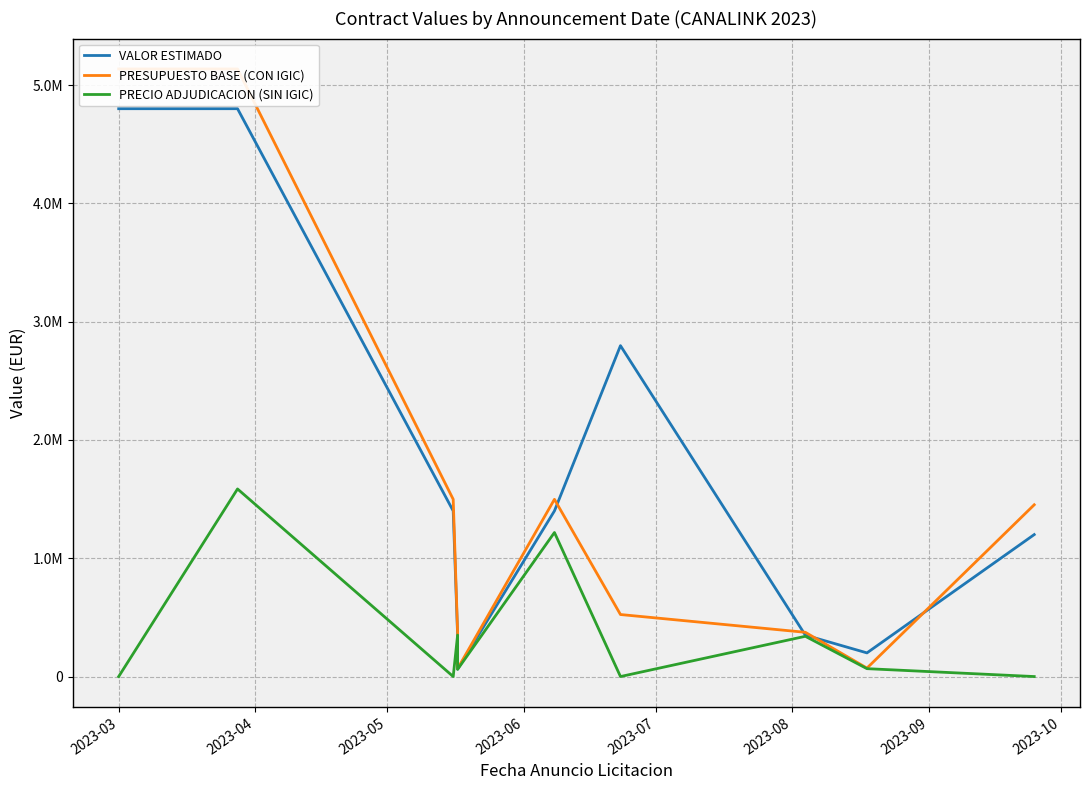

What is the difference between the highest and lowest values at 2023-04?

3550297.3